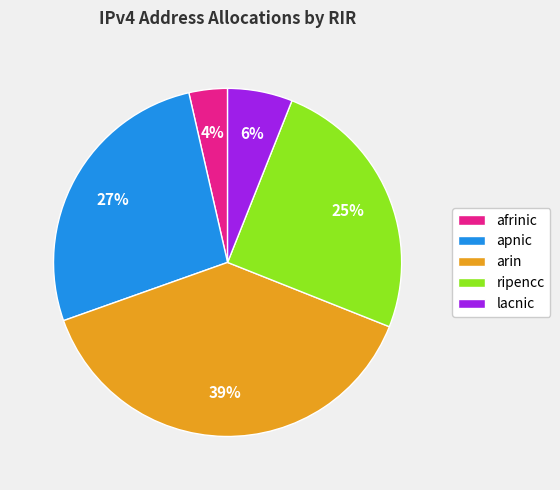

How many segments does this pie chart have?

5